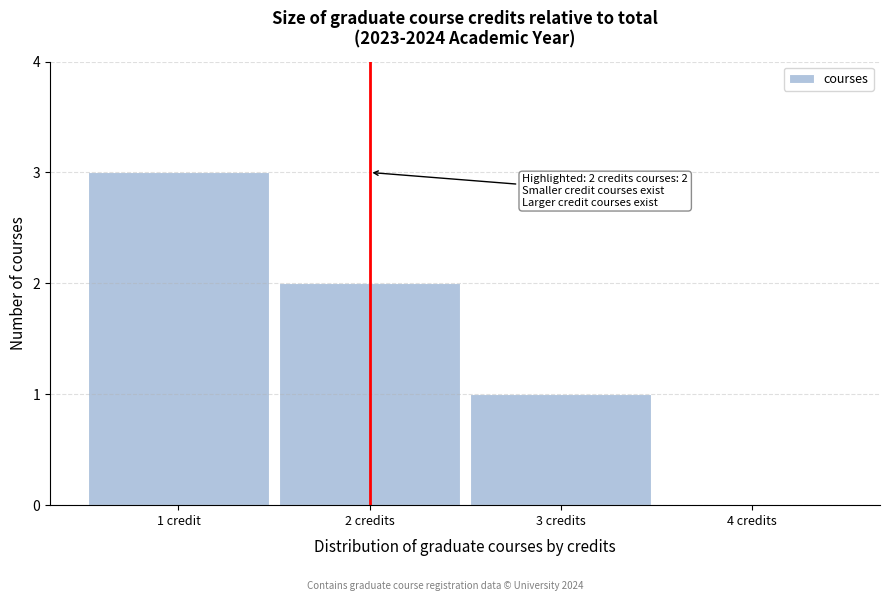

Reading left to right, extract all data points from this chart.

1 credit=3	2 credits=2	3 credits=1	4 credits=0